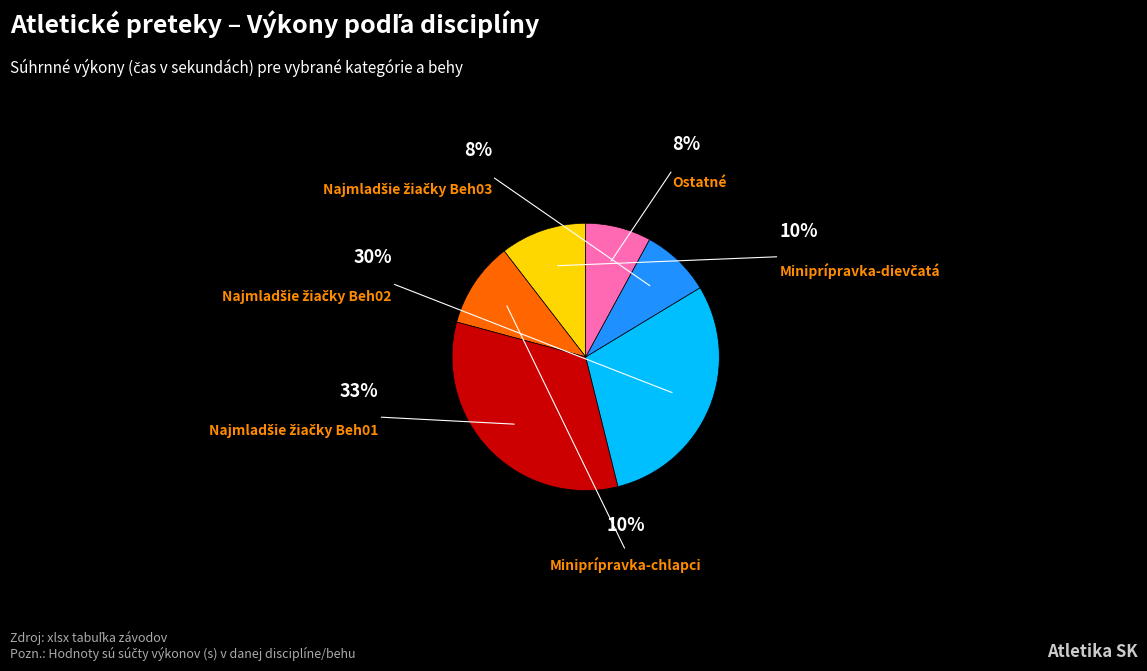

Is there a majority slice in this chart?

No